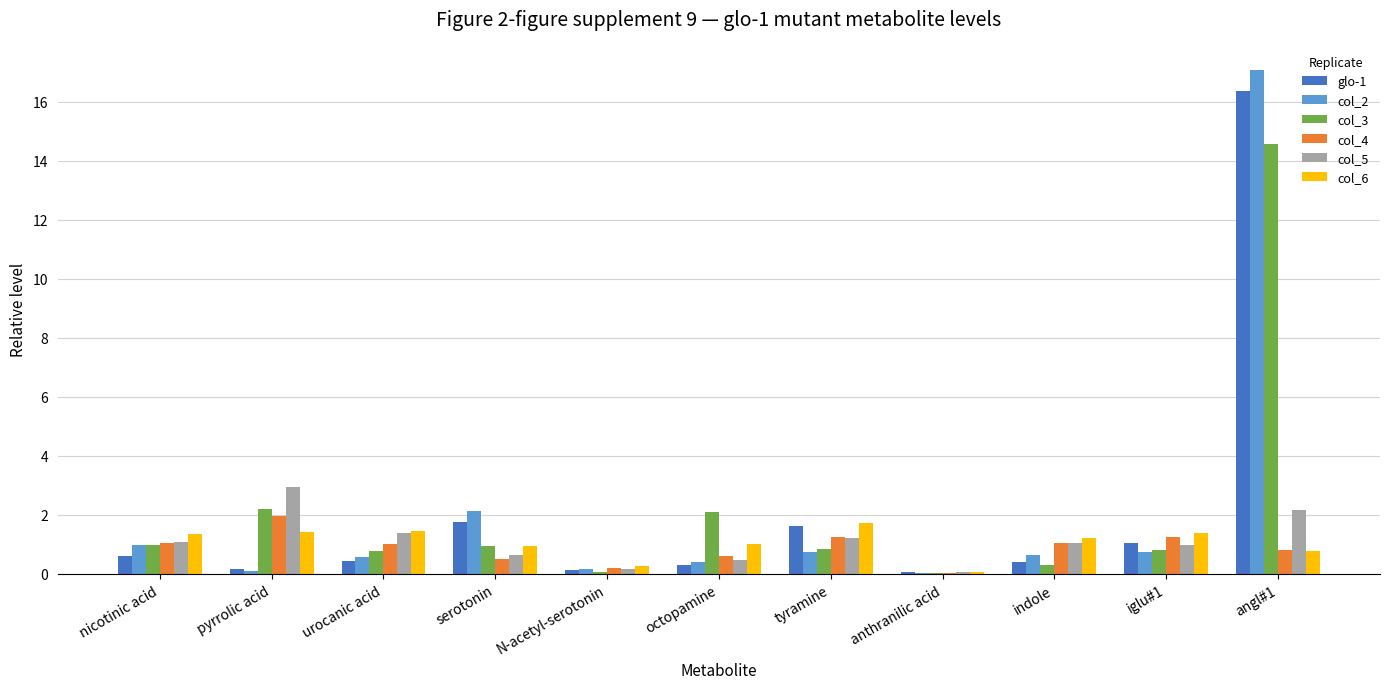

Read the col_5 value at urocanic acid.

1.4